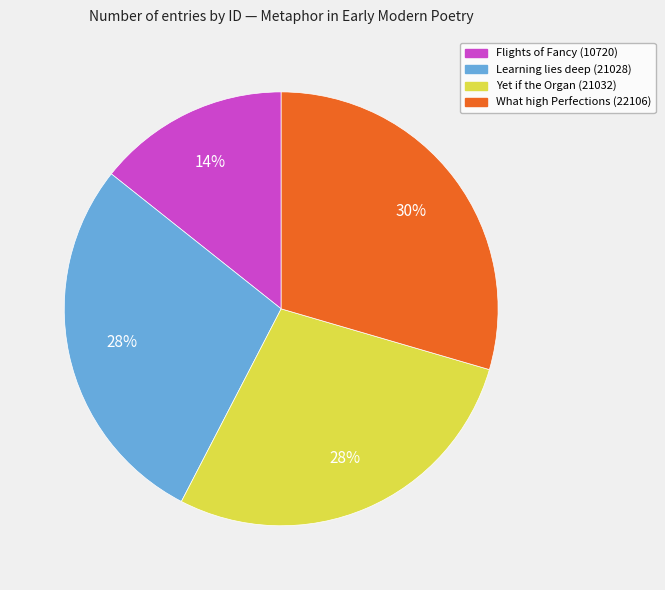

True or false: Yet if the Organ (21032) accounts for 28% of the total.

True